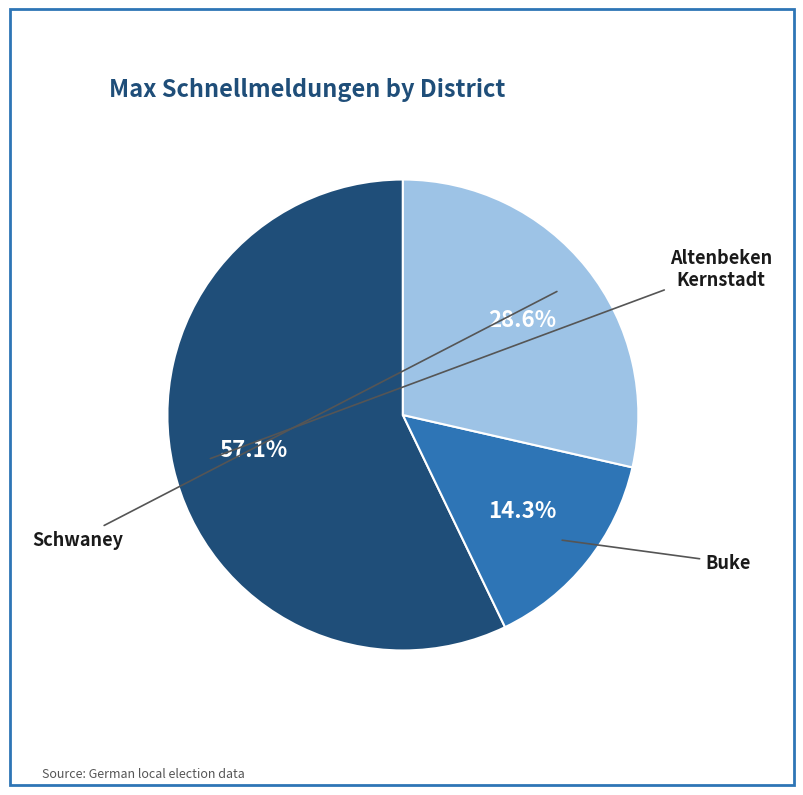

Is there any slice that represents more than half of the pie?

Yes